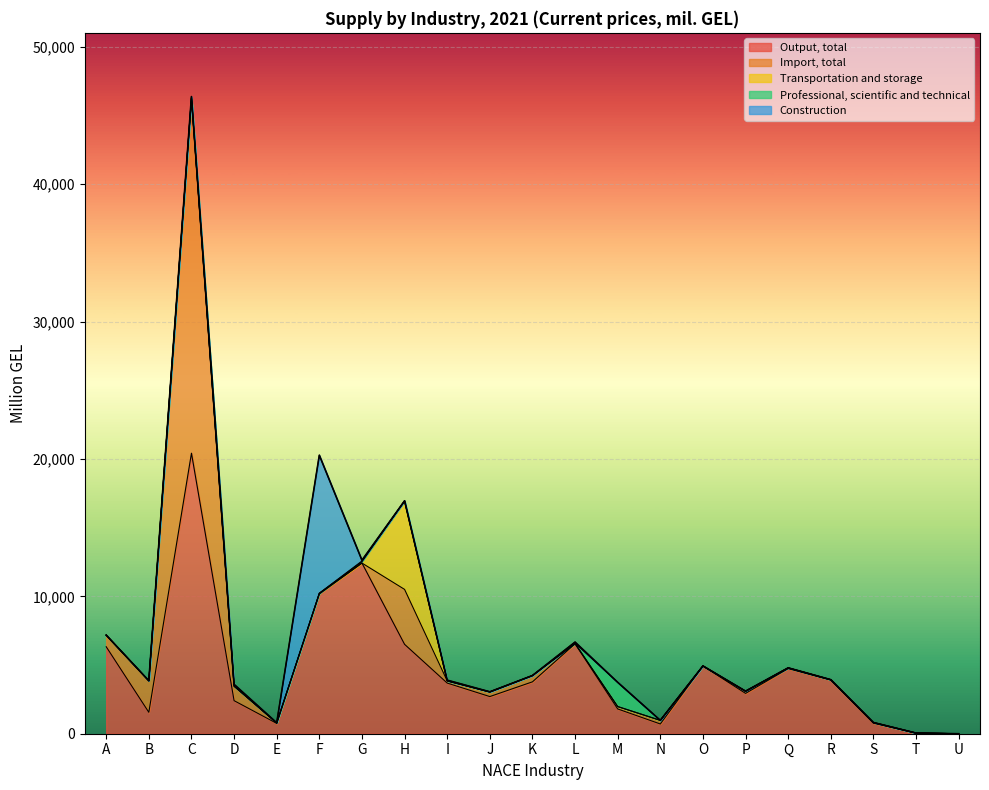

Is it true that Construction equals 2.4 at B?

False